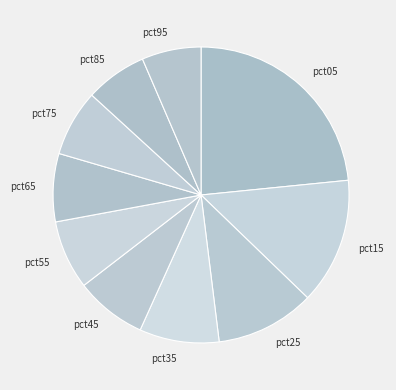

Does any single category account for the majority?

No